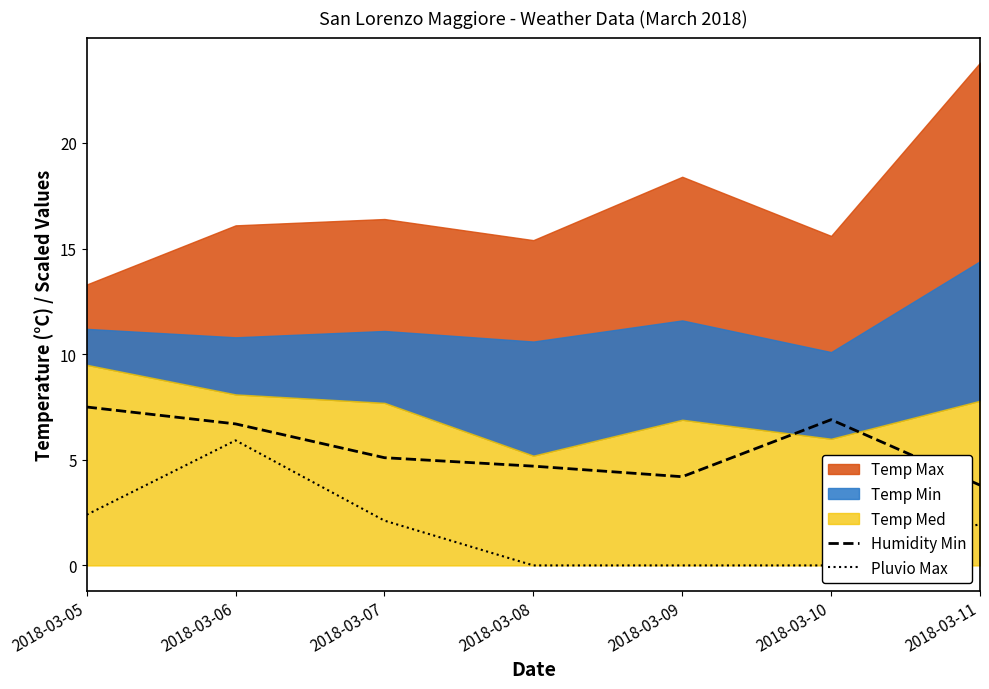

How many lines are shown in the chart?

2